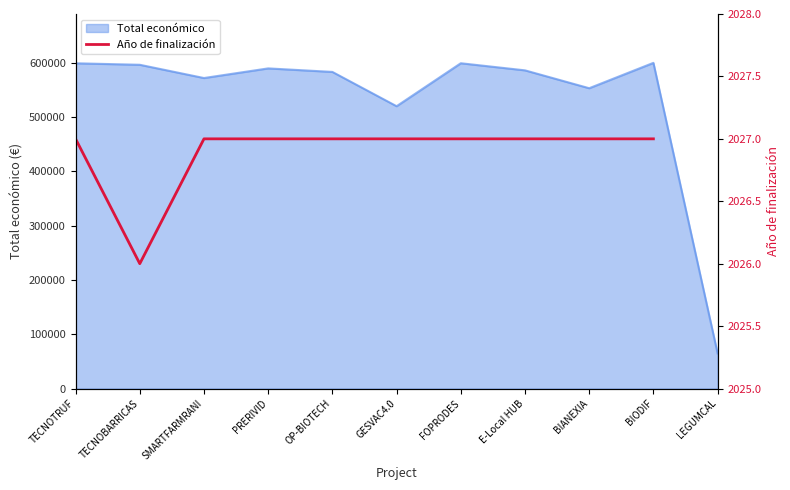

The value of Total económico at OP-BIOTECH is 583223. True or false?

True